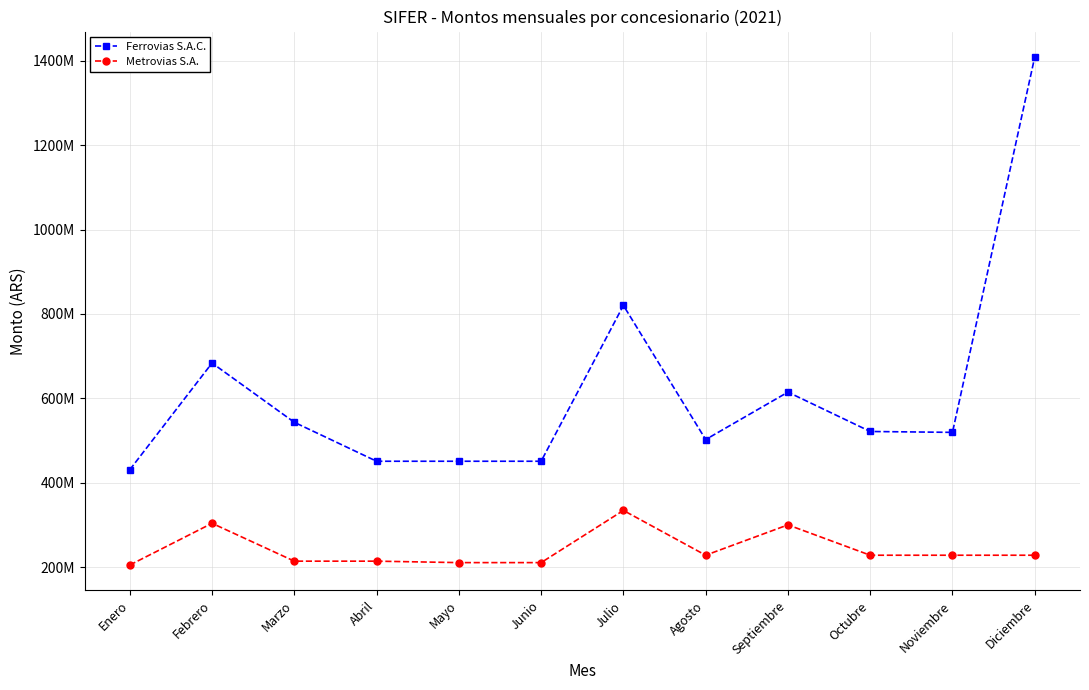

Rank the series by their maximum value, from highest to lowest.

Ferrovias S.A.C., Metrovias S.A.